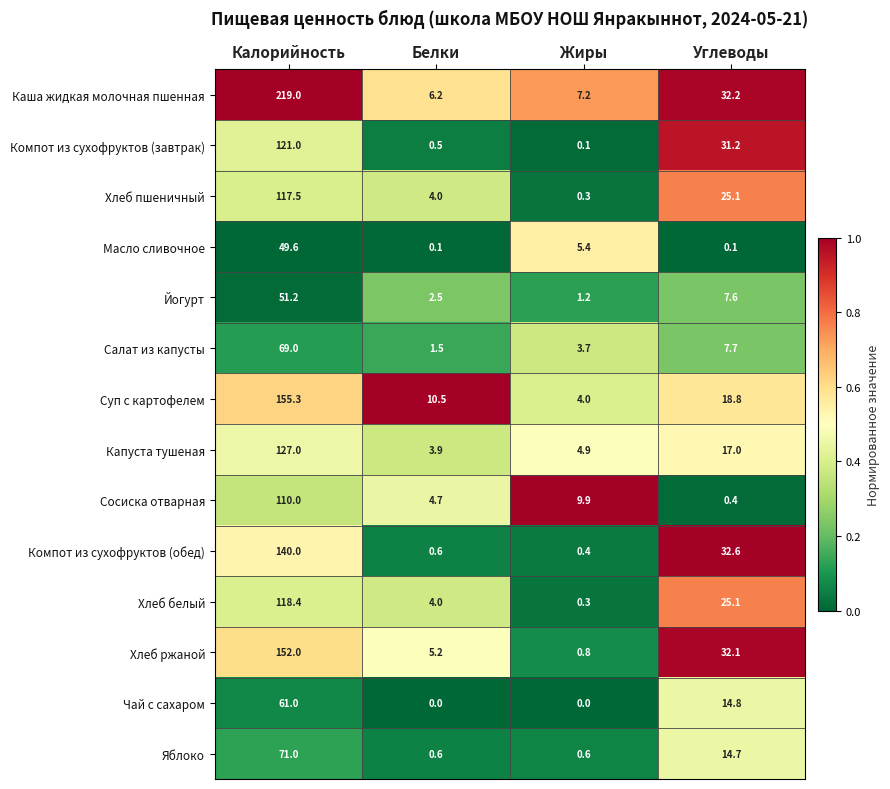

Which series has the largest range (max minus min)?

Каша жидкая молочная пшенная